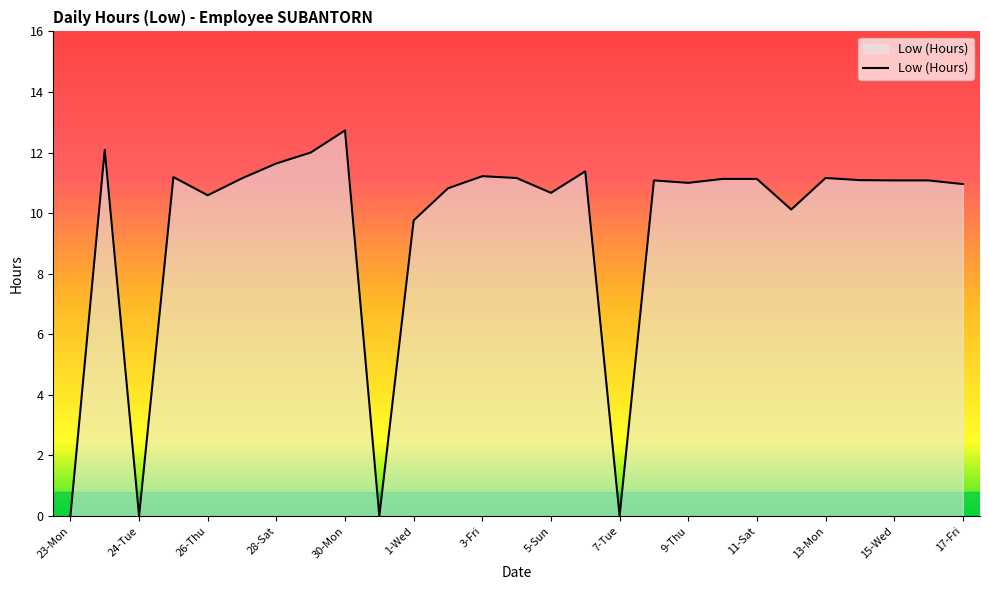

What is the greatest value displayed?

12.7